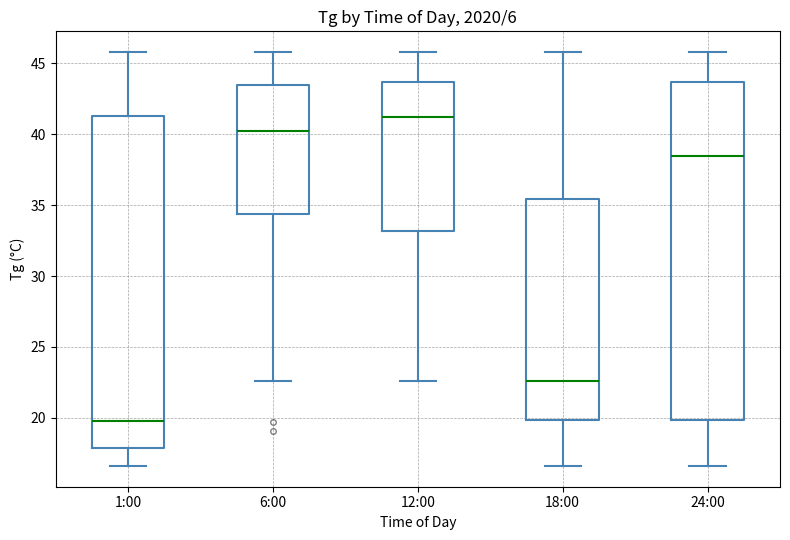

Reading left to right, read every box against the y-axis: the position of its median line, the range the box covers, and the ends of its whiskers. The values are not printed on the chart, so give them approximately, as read against the axis.

1:00: median 20.0, box 18.0 to 41.5, whiskers 16.5 to 46.0
6:00: median 40.0, box 34.5 to 43.5, whiskers 22.5 to 46.0
12:00: median 41.0, box 33.0 to 43.5, whiskers 22.5 to 46.0
18:00: median 22.5, box 20.0 to 35.5, whiskers 16.5 to 46.0
24:00: median 38.5, box 20.0 to 43.5, whiskers 16.5 to 46.0